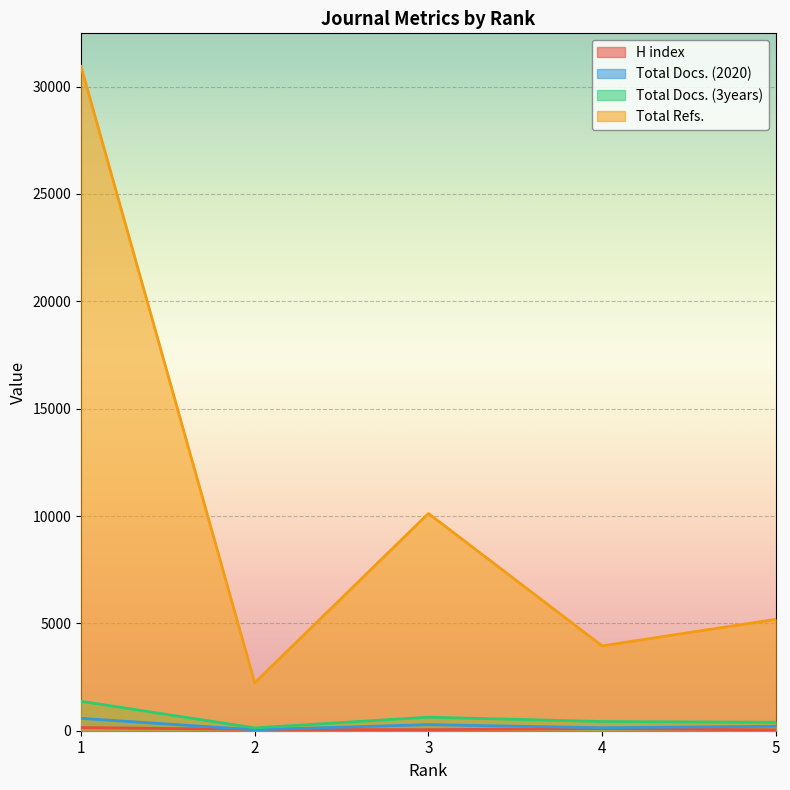

Which series has the largest range (max minus min)?

Total Refs.